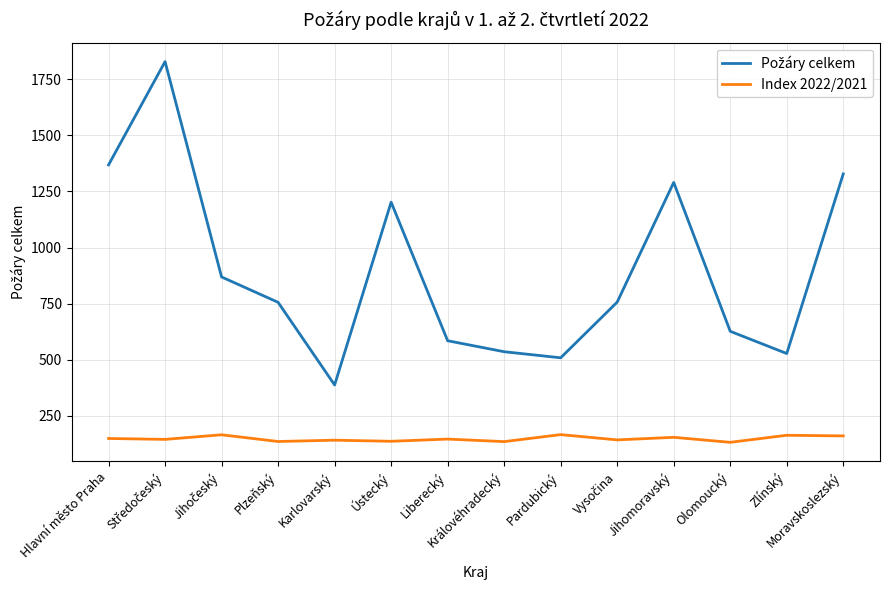

Read the Index 2022/2021 value at Ústecký.

137.2